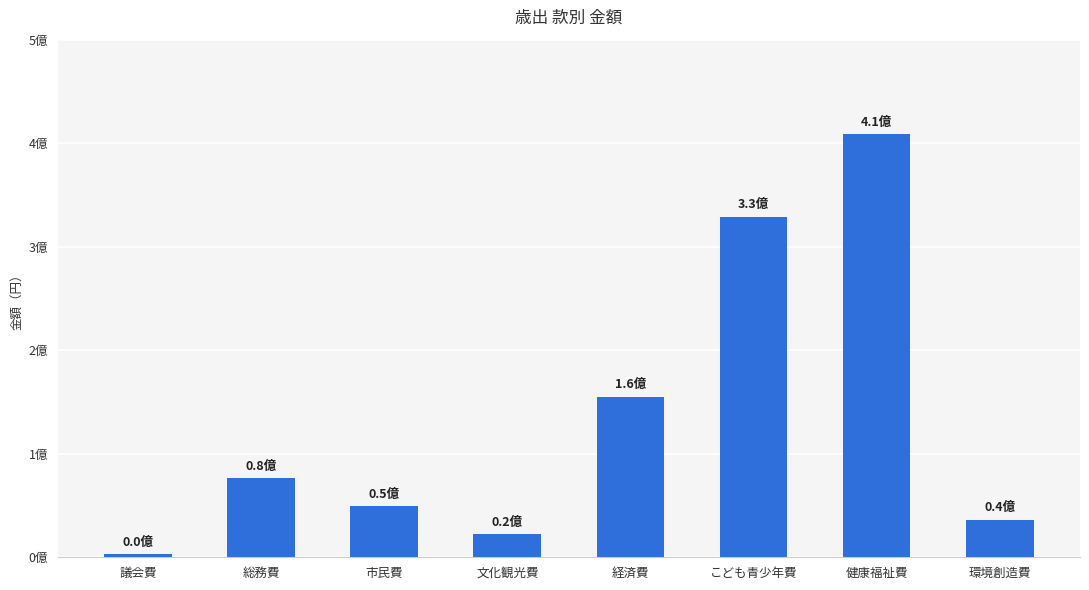

Reading left to right, extract all data points from this chart.

3060629	76775803	49786205	22626433	155196056	329048039	408399363	36363943